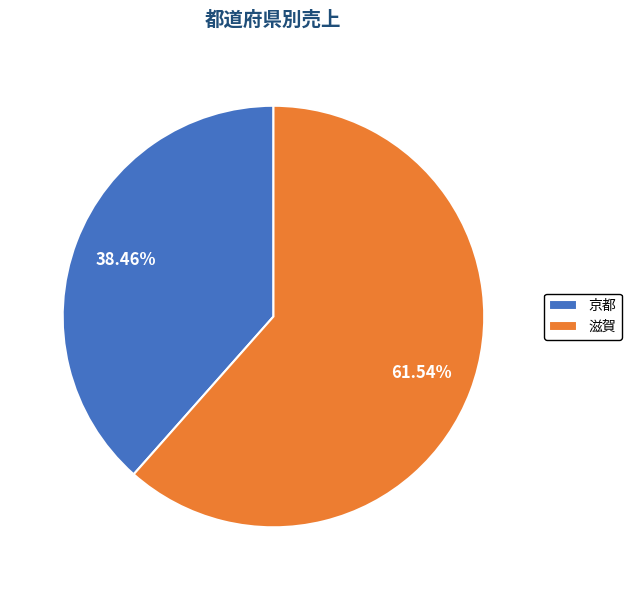

Does any single category account for the majority?

Yes